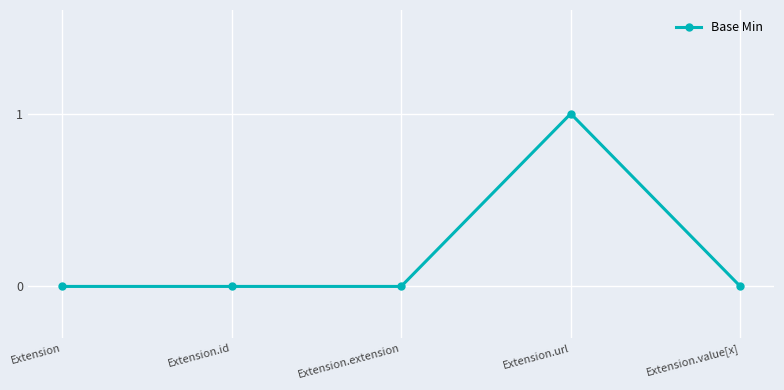

True or false: the data has more than 0 interior local peaks.

True